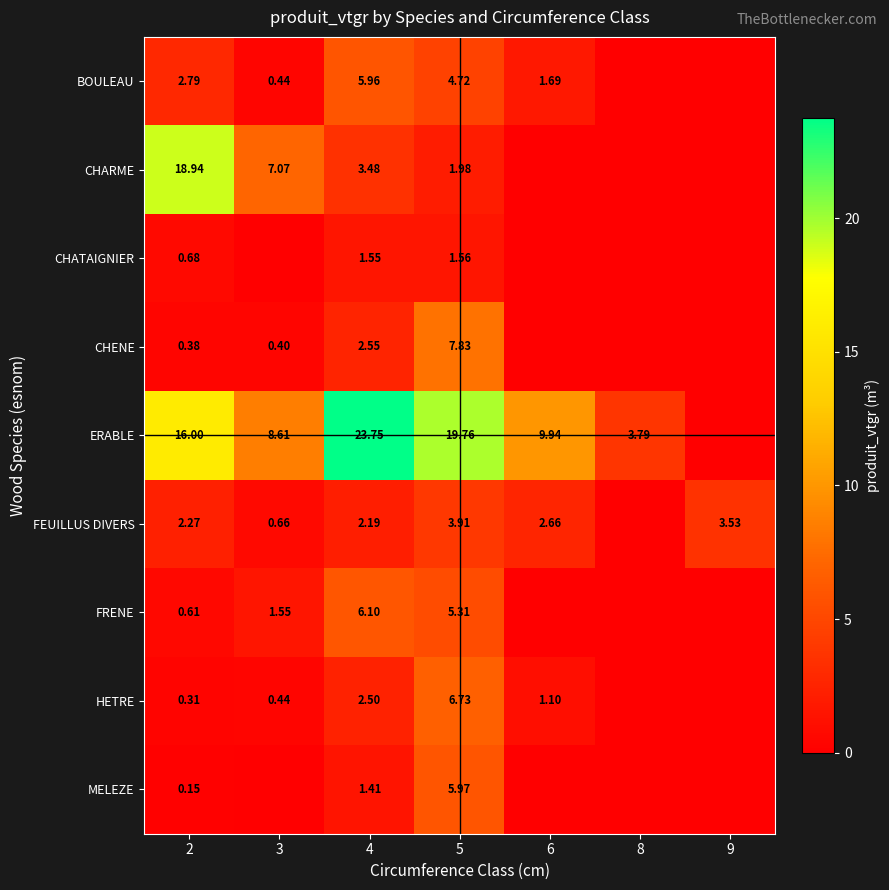

Is the value of ERABLE at 2 greater than the value of CHENE at 2?

Yes